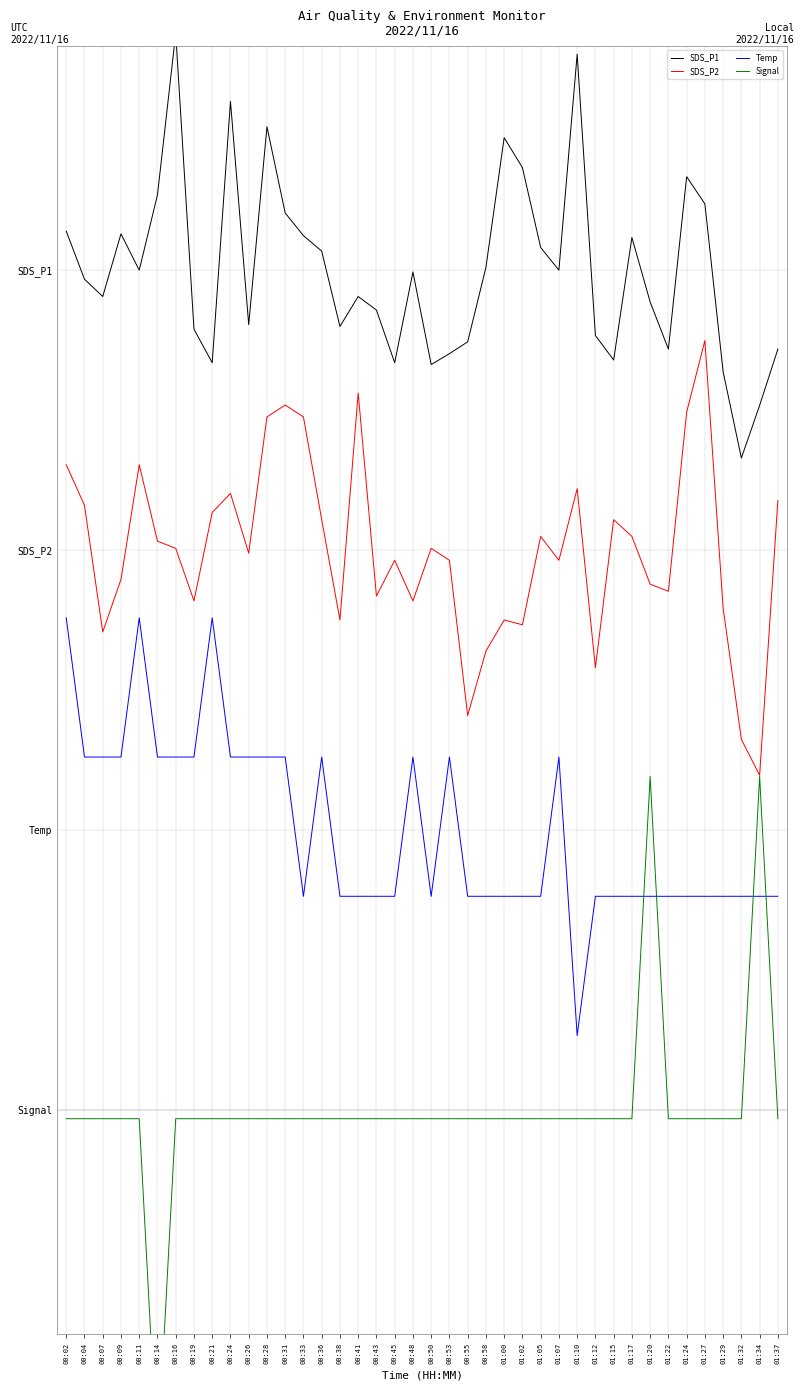

What is the value of the SDS_P1 point at the 15th from the left?

9.2